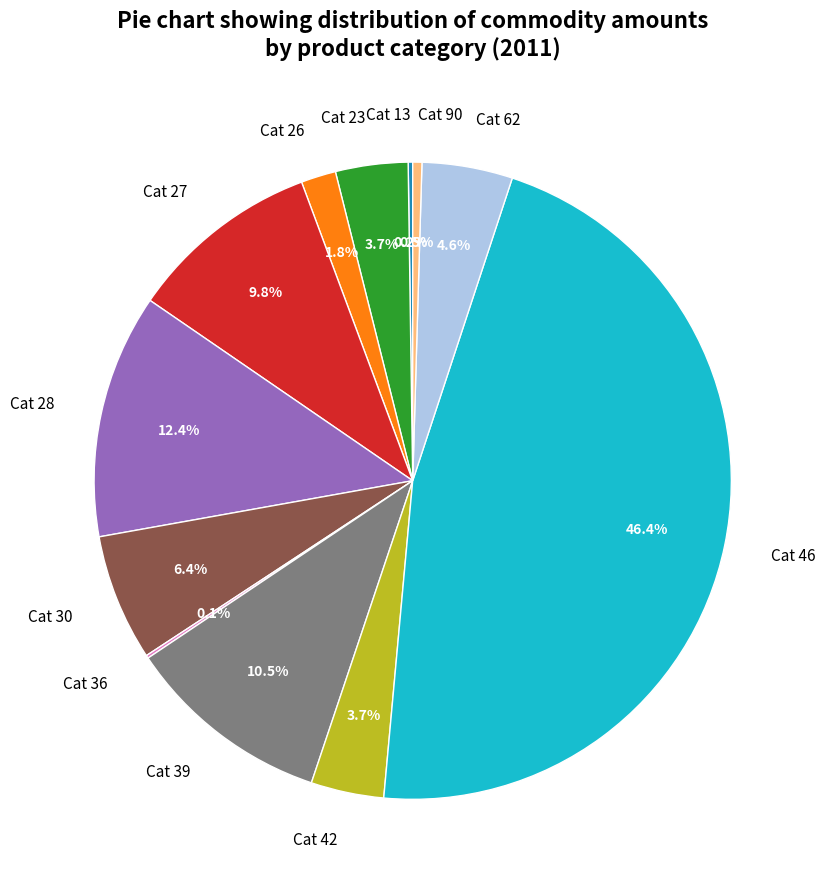

Does Cat 42 represent more than half of the total?

No